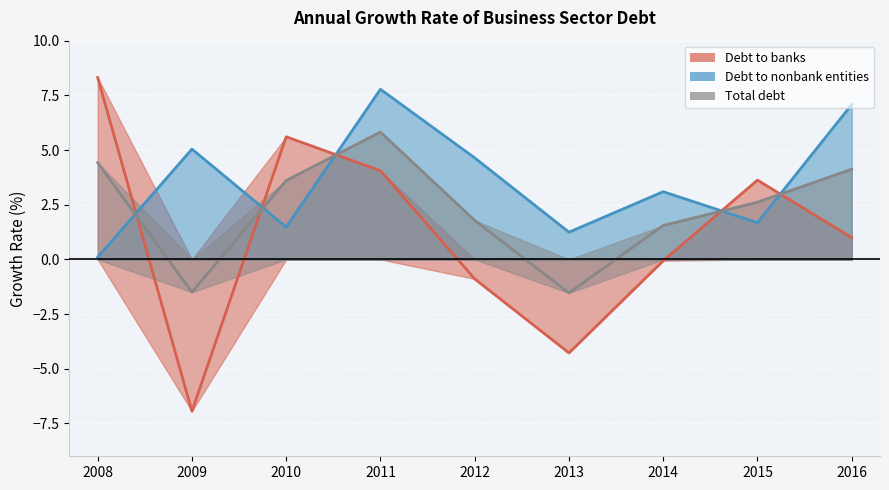

What is the minimum value shown in the chart?

-6.9